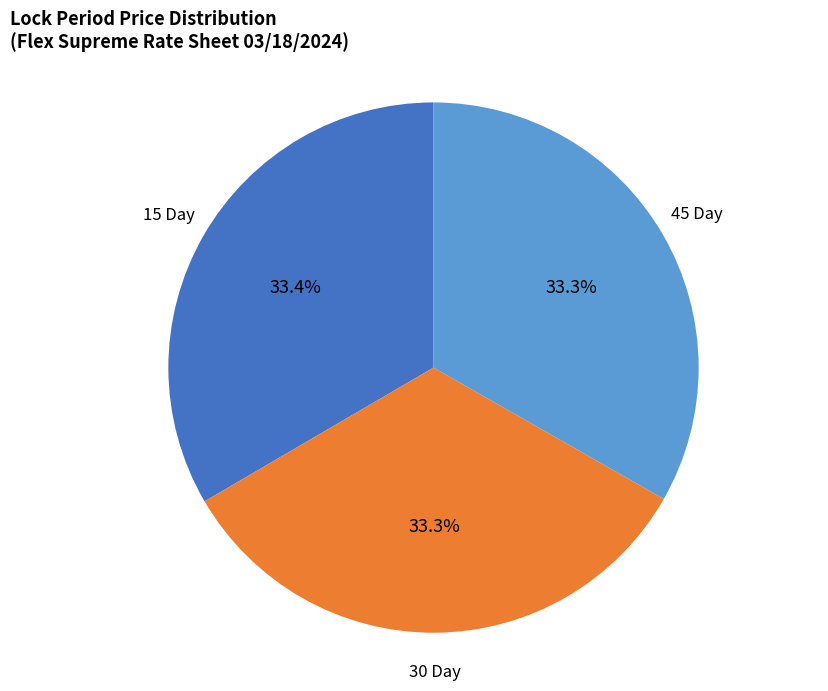

Is there any slice that represents more than half of the pie?

No